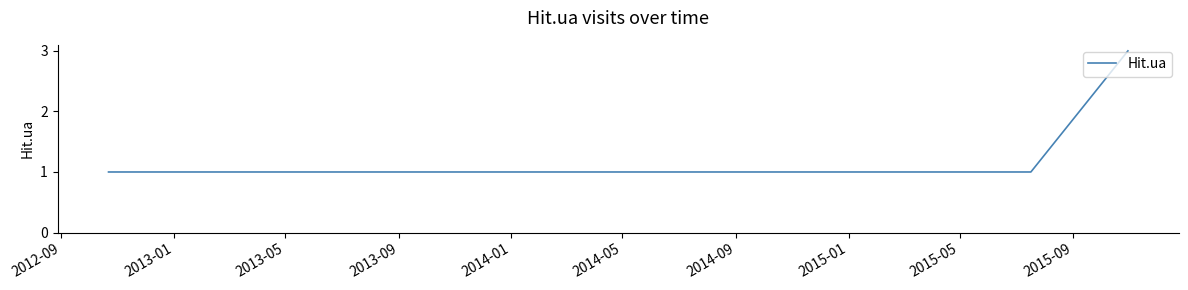

Does the chart display data point markers on the line(s)?

No